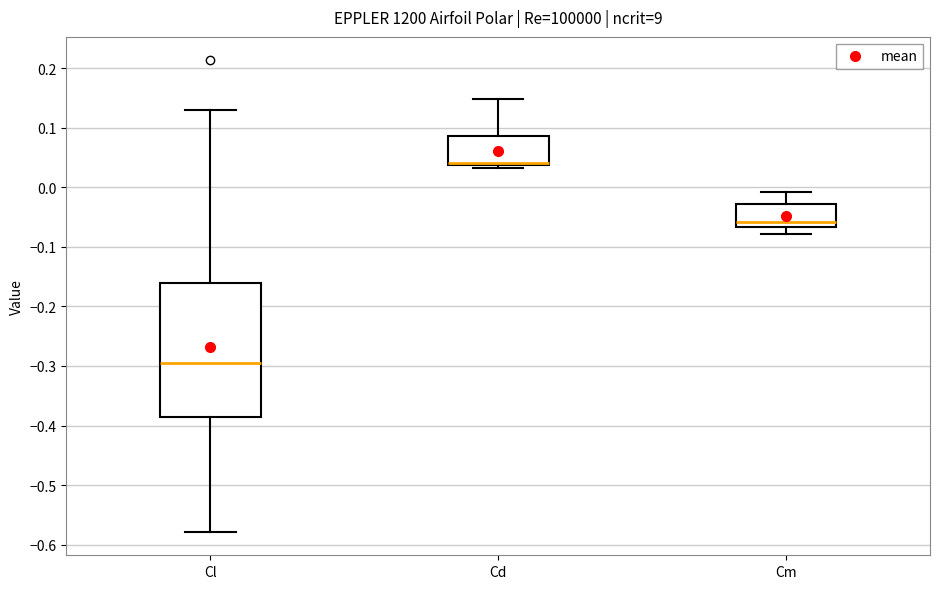

Which box is the tallest, from its lower edge to its upper edge?

Cl